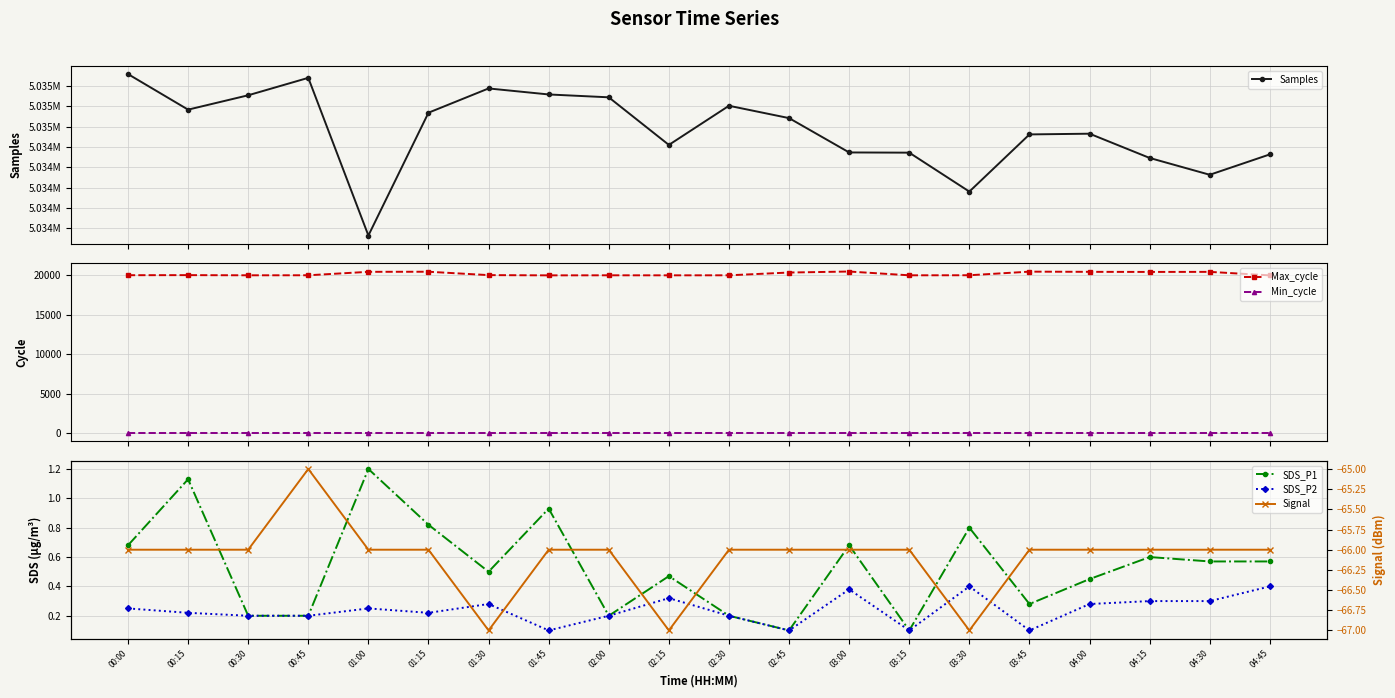

What are all the series names shown in the legend?

Samples, Max_cycle, Min_cycle, SDS_P1, SDS_P2, Signal